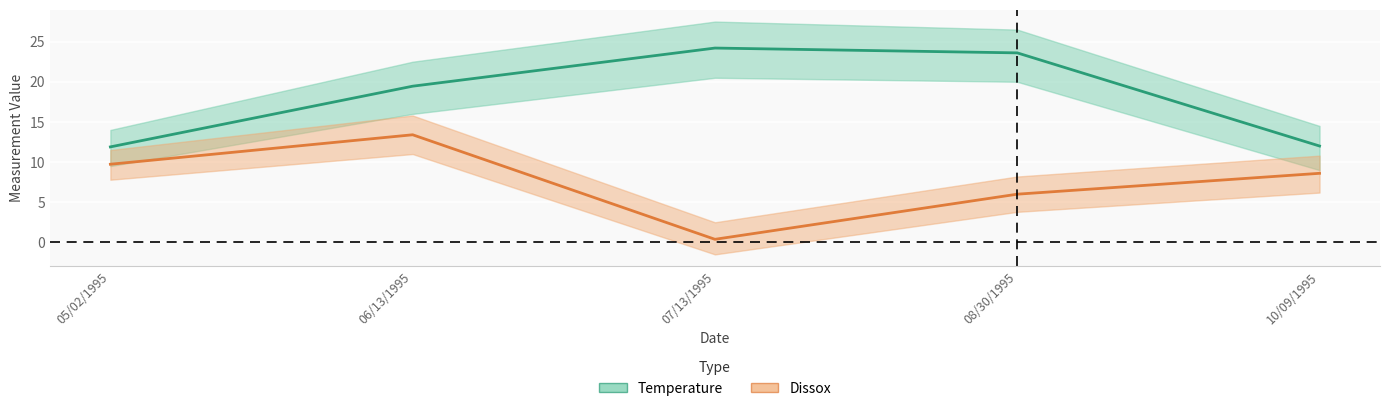

How many interior local peaks does the Temperature series have?

1